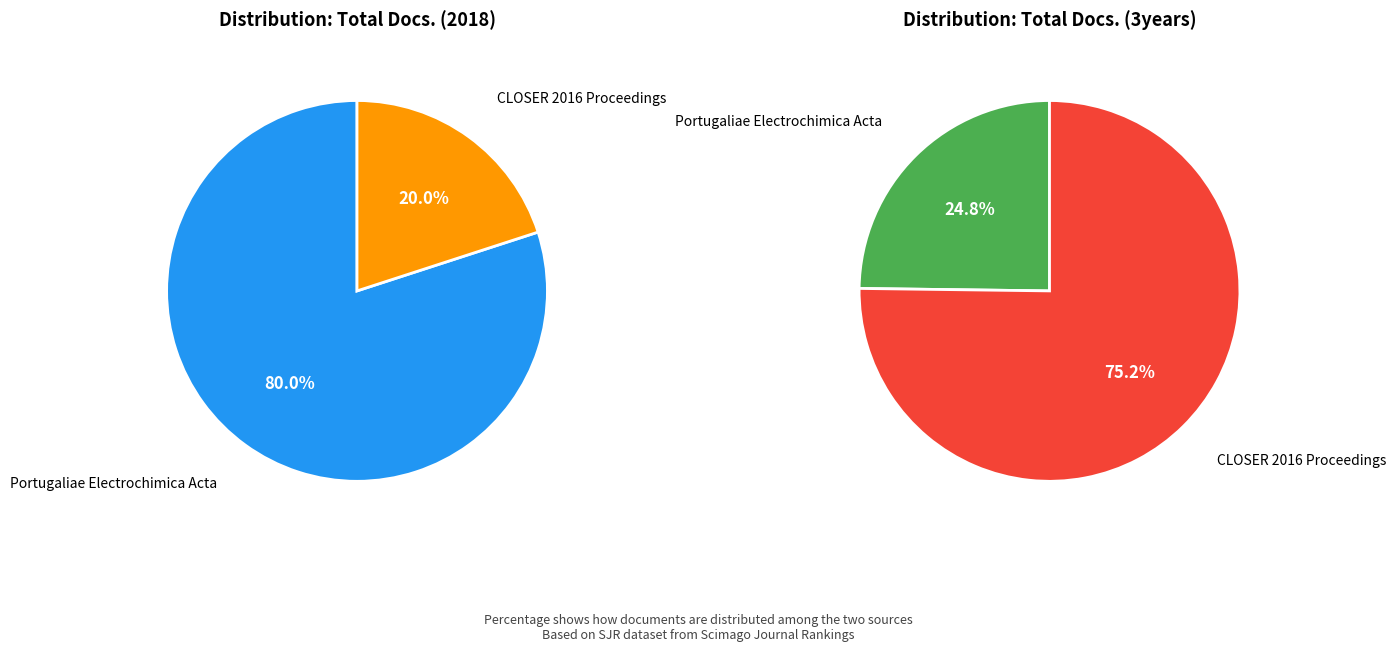

The Portugaliae Electrochimica Acta slice represents 10% of the pie. True or false?

False